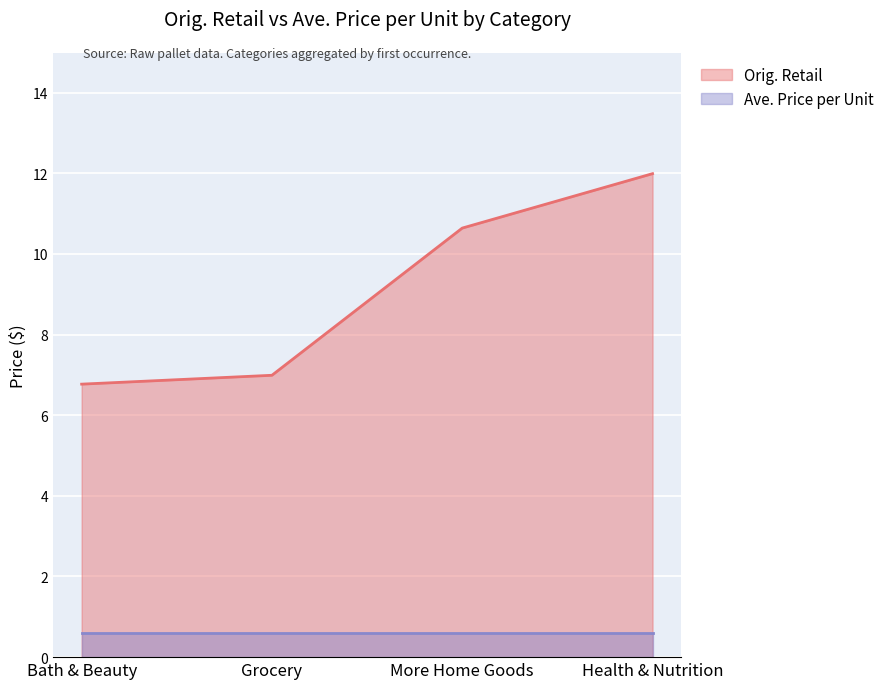

What value does the data have at Bath & Beauty?

6.8